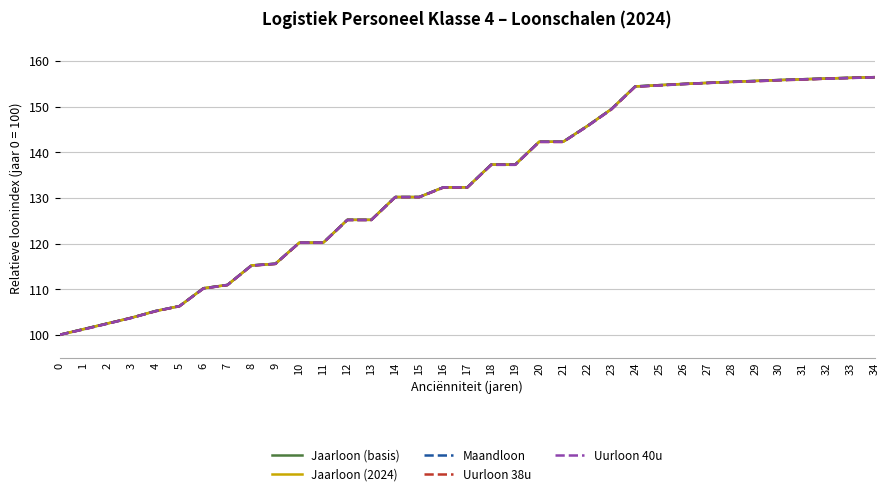

What is the greatest value displayed?

156.4